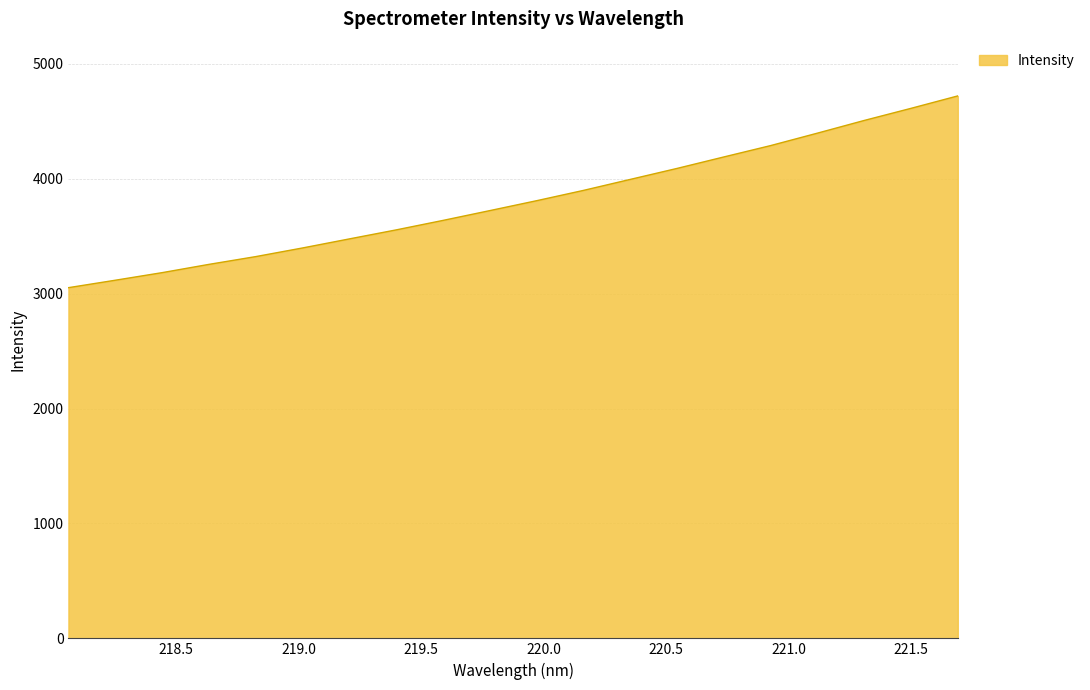

Does the chart display data point markers on the line(s)?

No